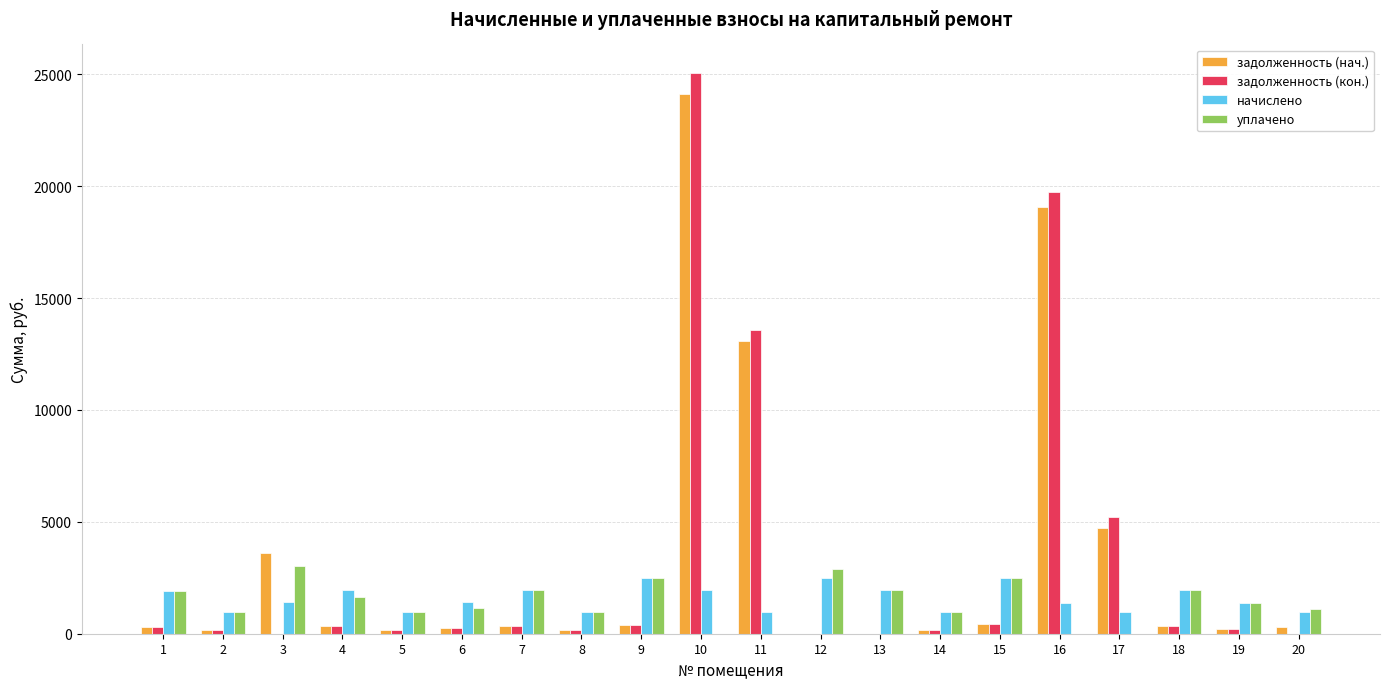

What are all the series names shown in the legend?

задолженность (нач.), задолженность (кон.), начислено, уплачено